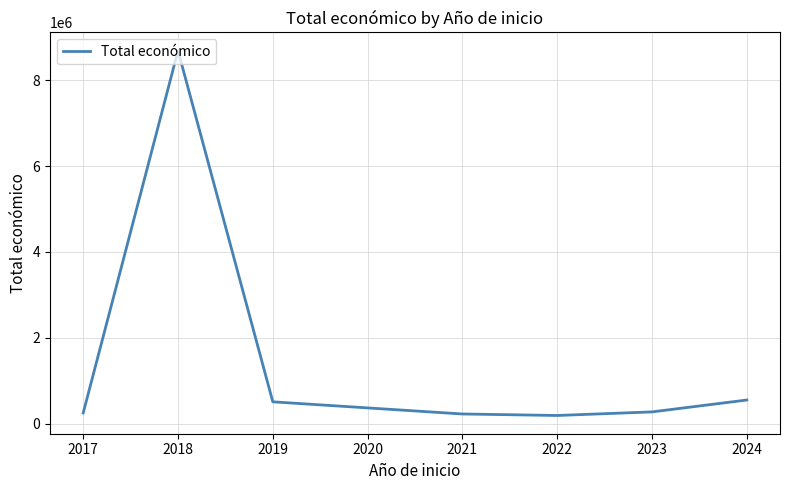

Which has a higher value, 2018 or 2022?

2018